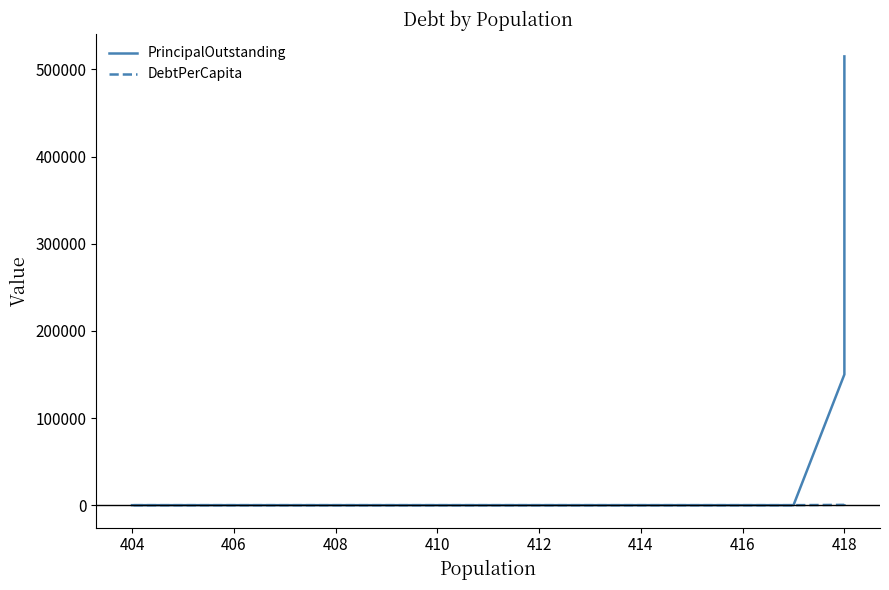

Which series has the largest total across all categories?

PrincipalOutstanding